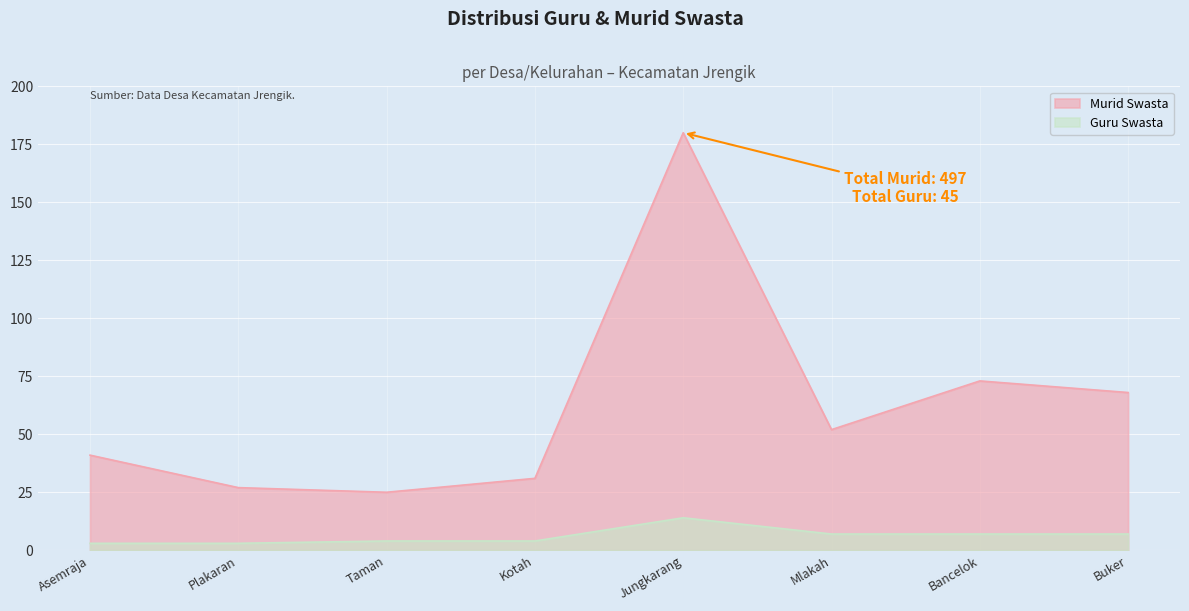

Which has a higher value, Taman or Buker?

Buker